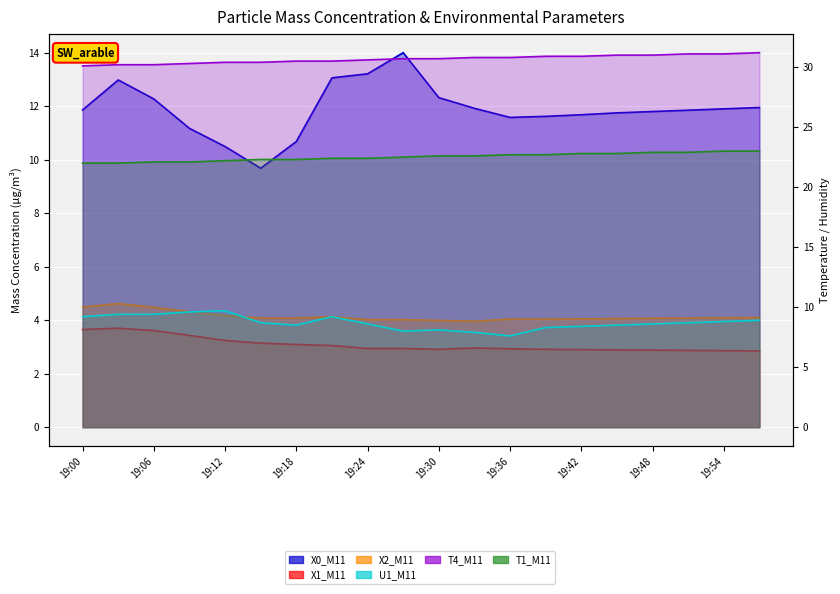

What is the lowest value of the X1_M11 series?

2.9